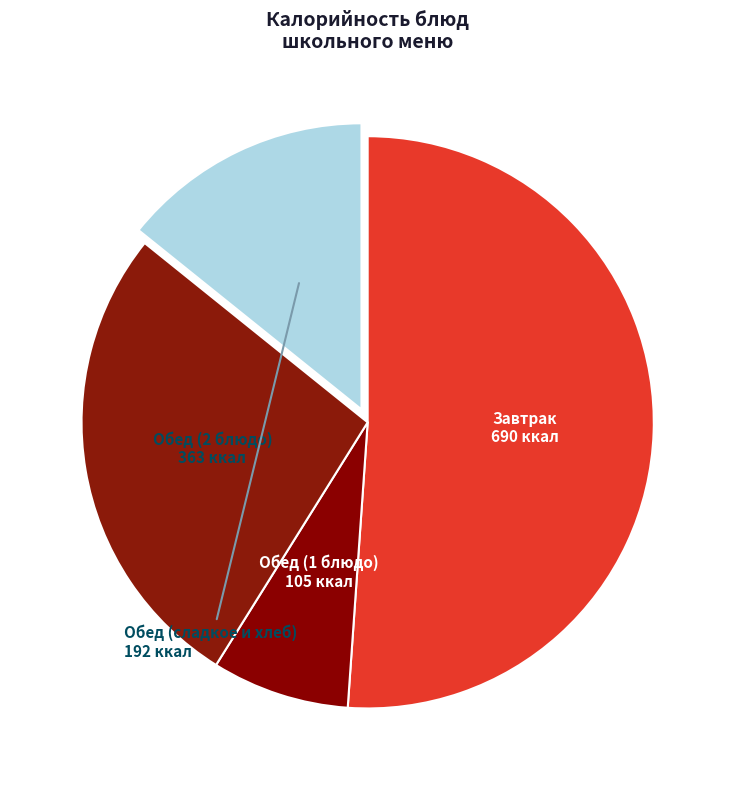

How many segments does this pie chart have?

4